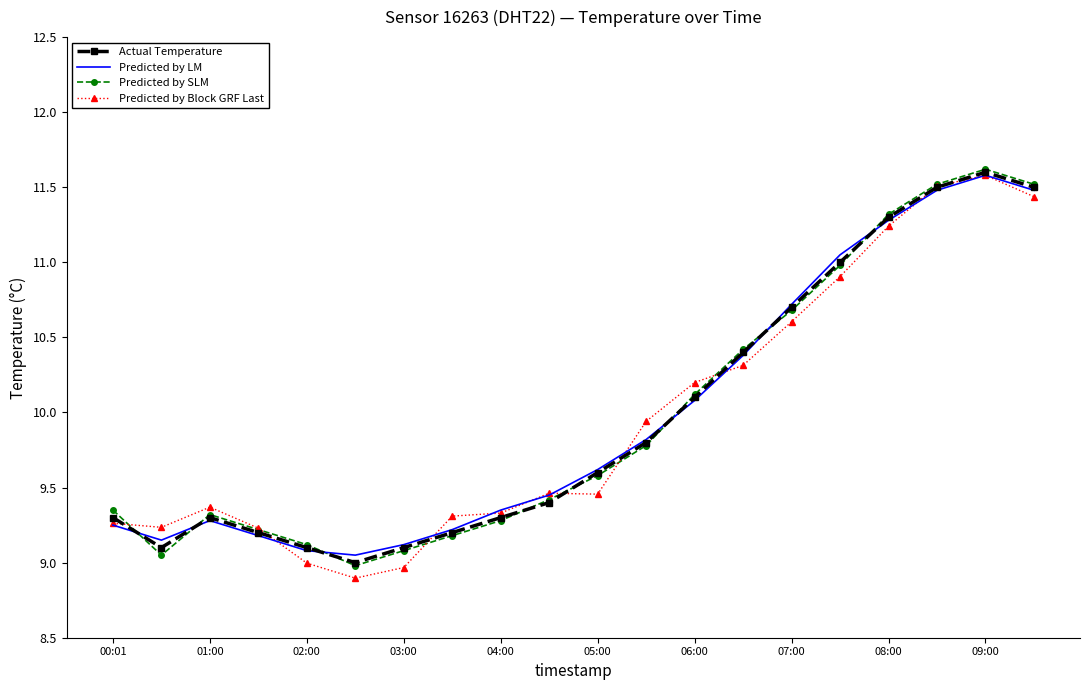

What is the maximum value for Predicted by Block GRF Last?

11.6